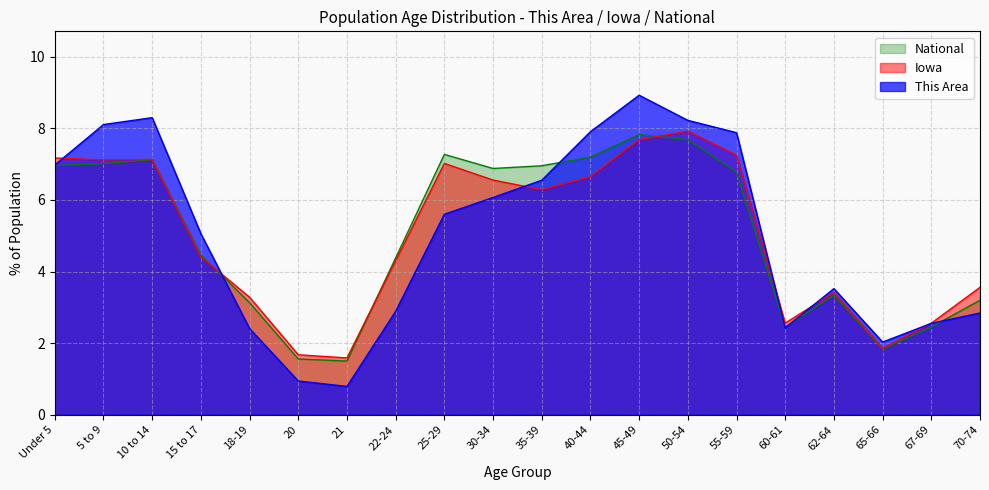

What is the total value across all series at 70-74?

9.6